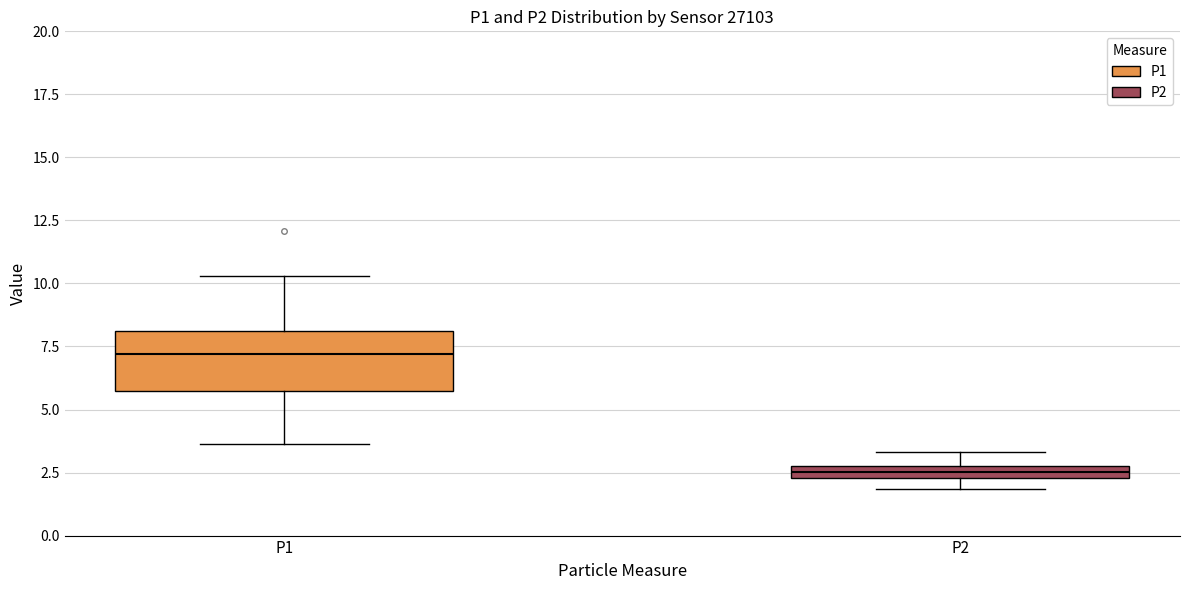

Where is the upper edge of the box for P2 on the y-axis? The values are not printed on the chart, so give them approximately, as read against the axis.

3.0